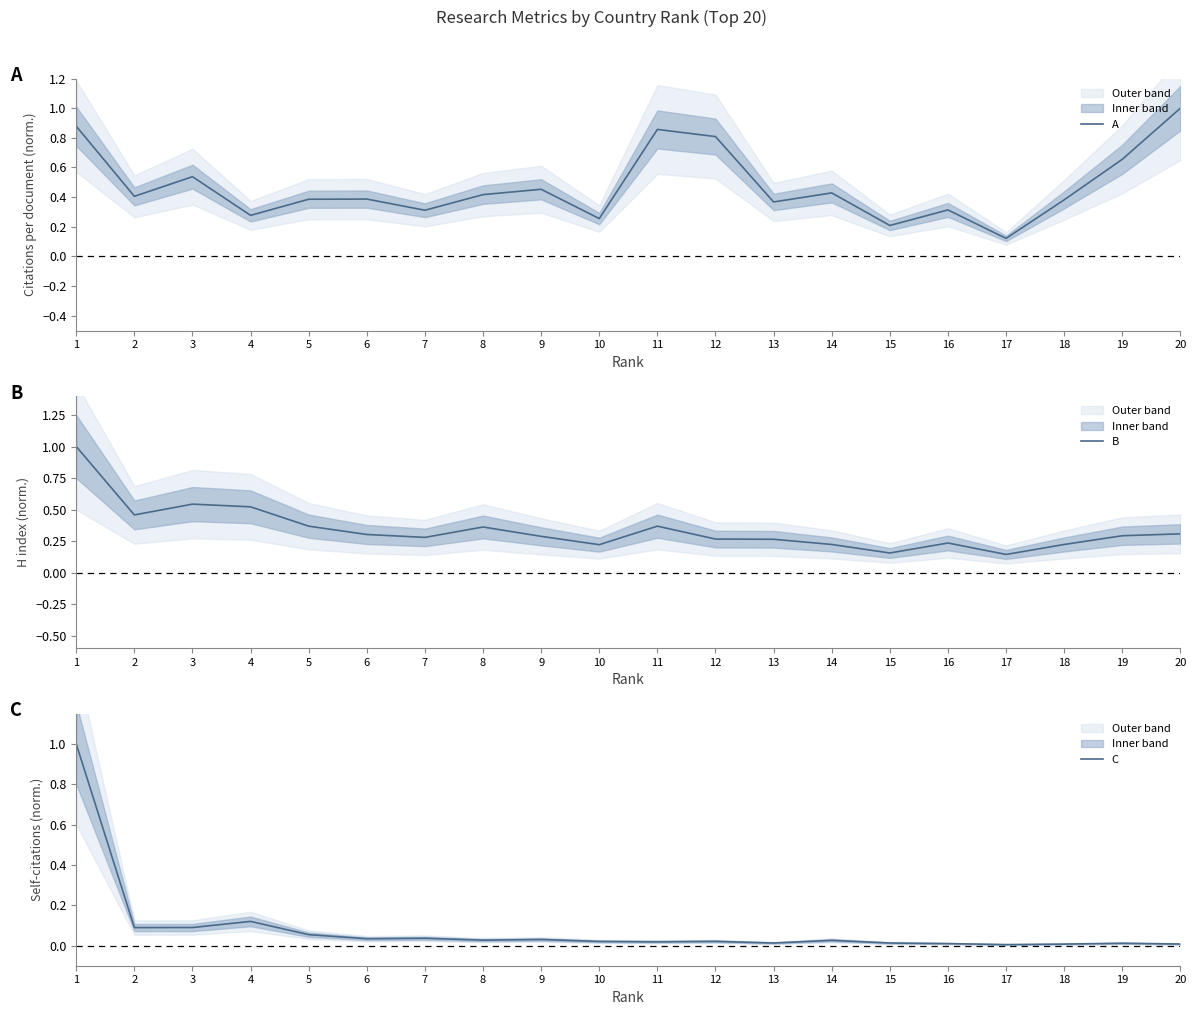

Is the value of A at 10 greater than the value of C at 4?

Yes